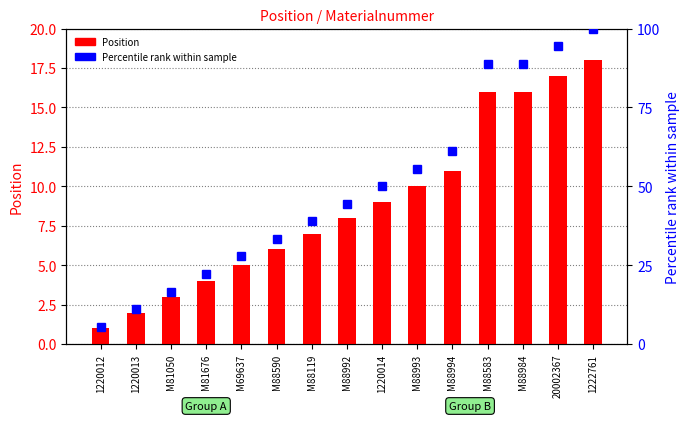

What are all the series names shown in the legend?

Position, Percentile rank